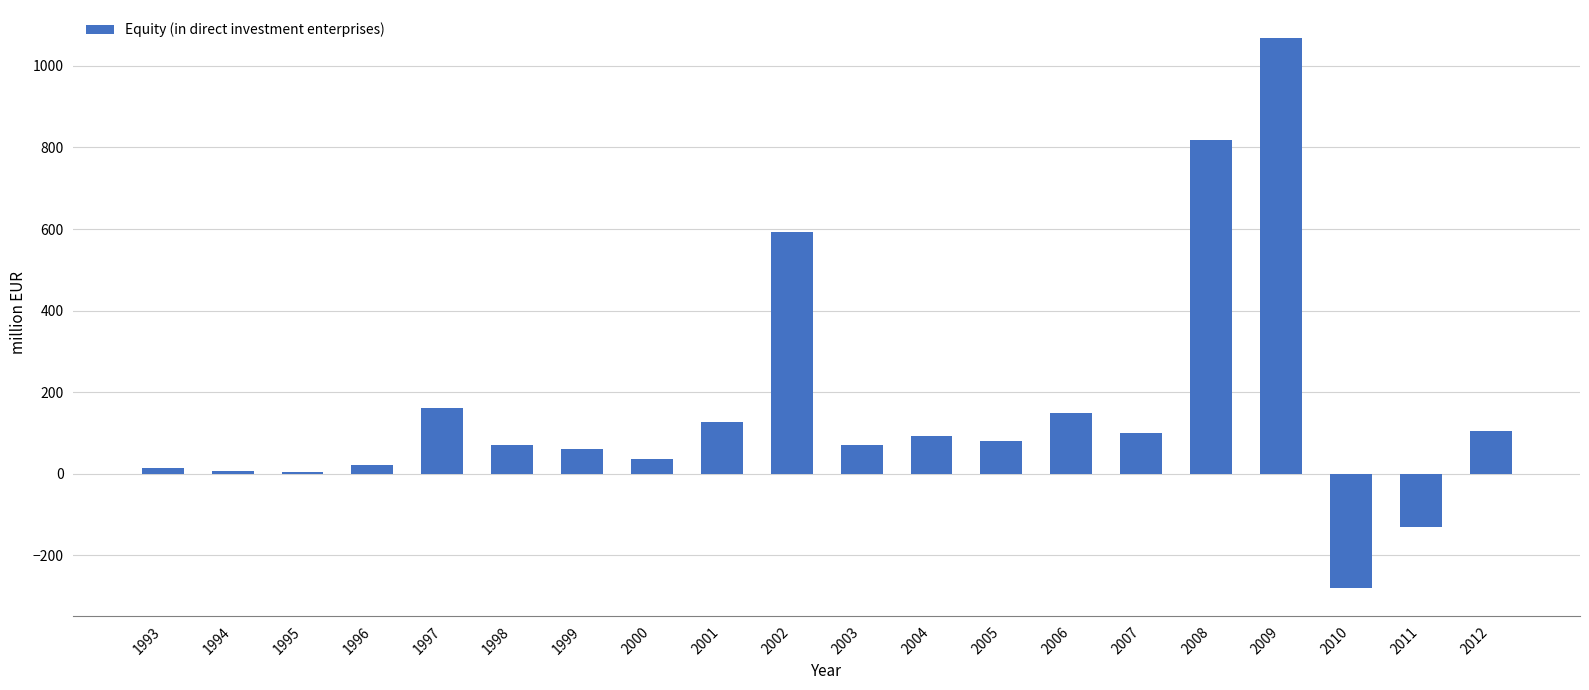

Does the chart contain any negative values?

Yes